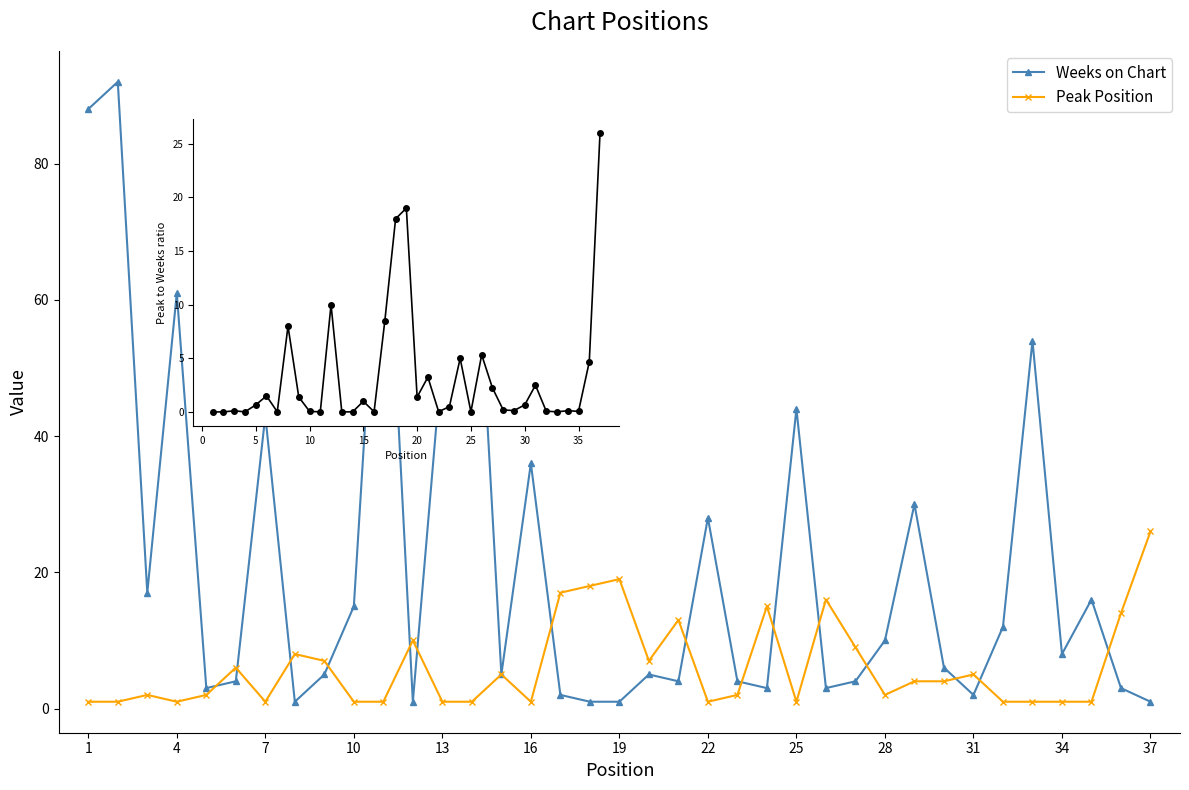

True or false: Peak Position and Weeks on Chart intersect in this chart.

True